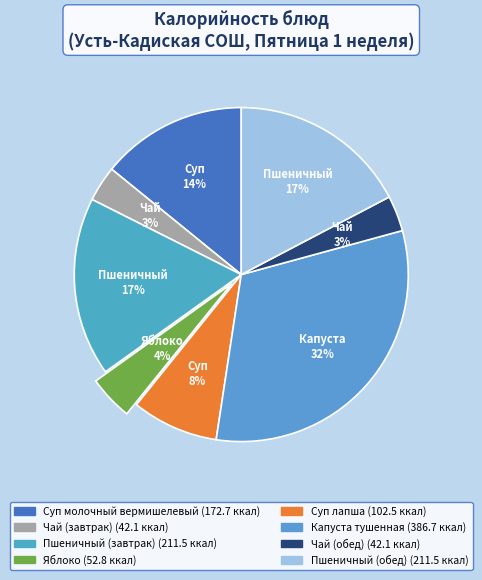

Count the number of slices in the pie.

8